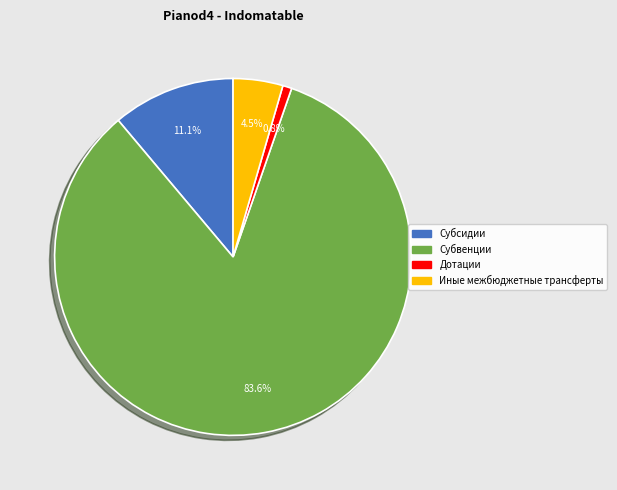

Which category accounts for the majority?

Субвенции